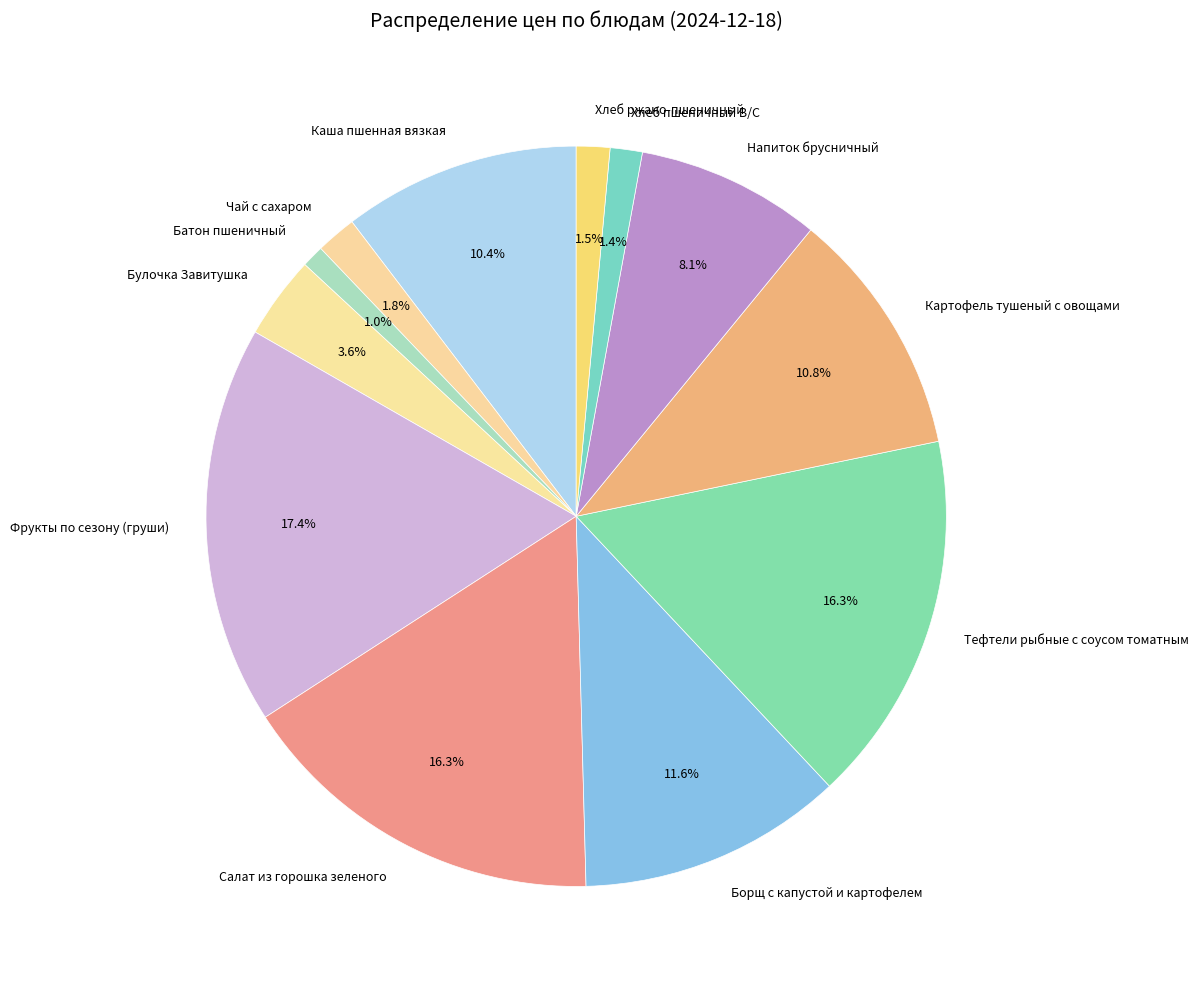

Which category has the biggest portion of the pie?

Фрукты по сезону (груши)